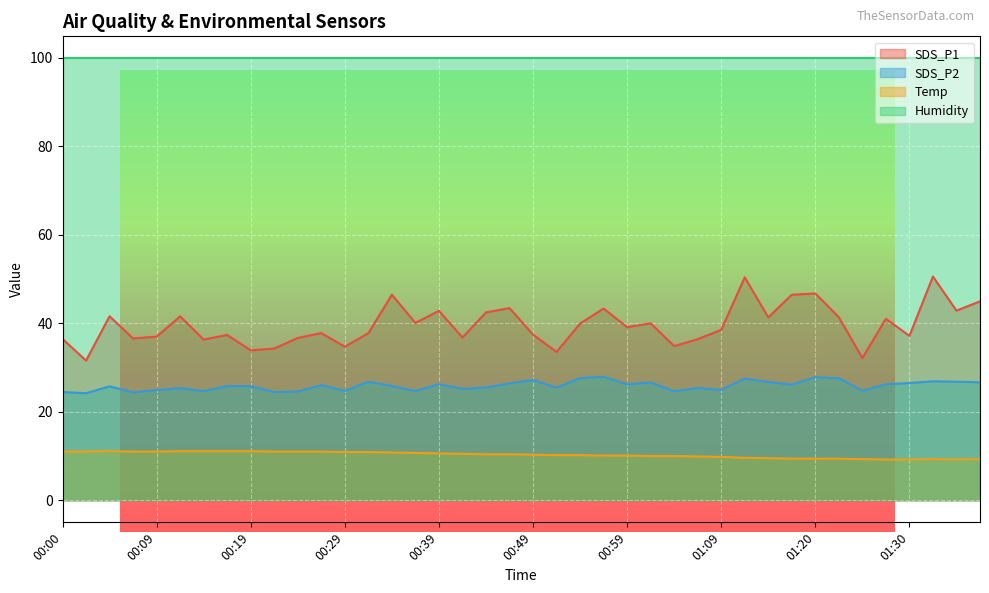

What is the approximate value of Temp at 01:09?

9.8